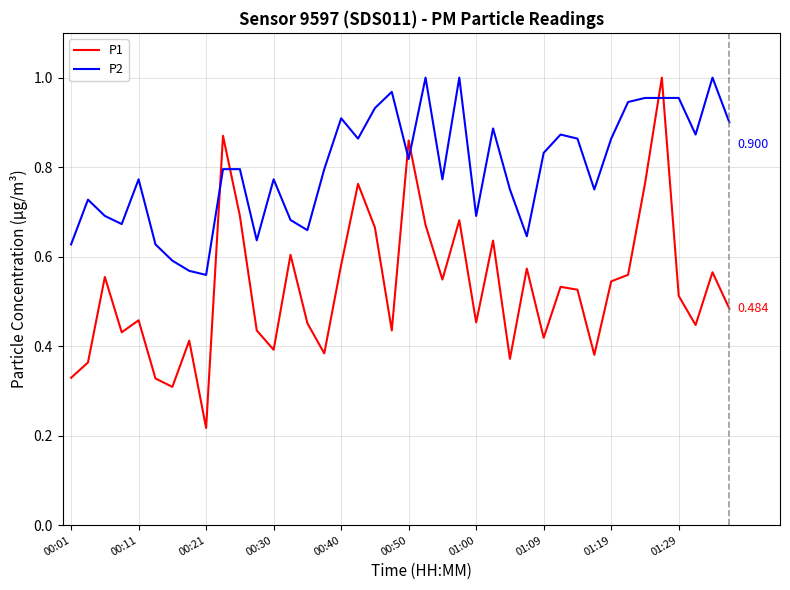

True or false: P2 and P1 cross at least once.

True